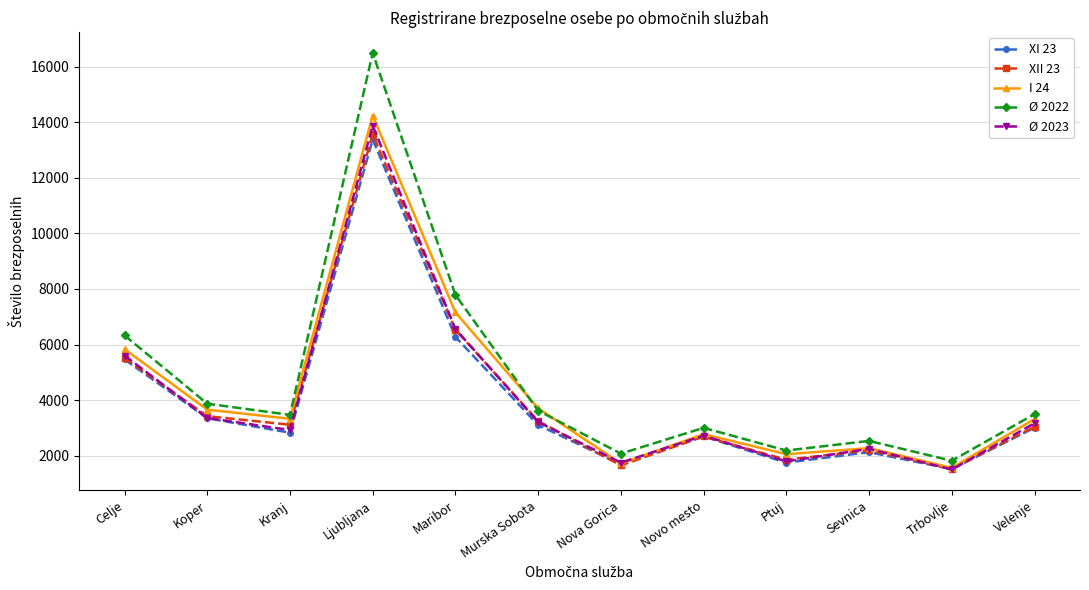

Does the chart have visible grid lines?

Yes